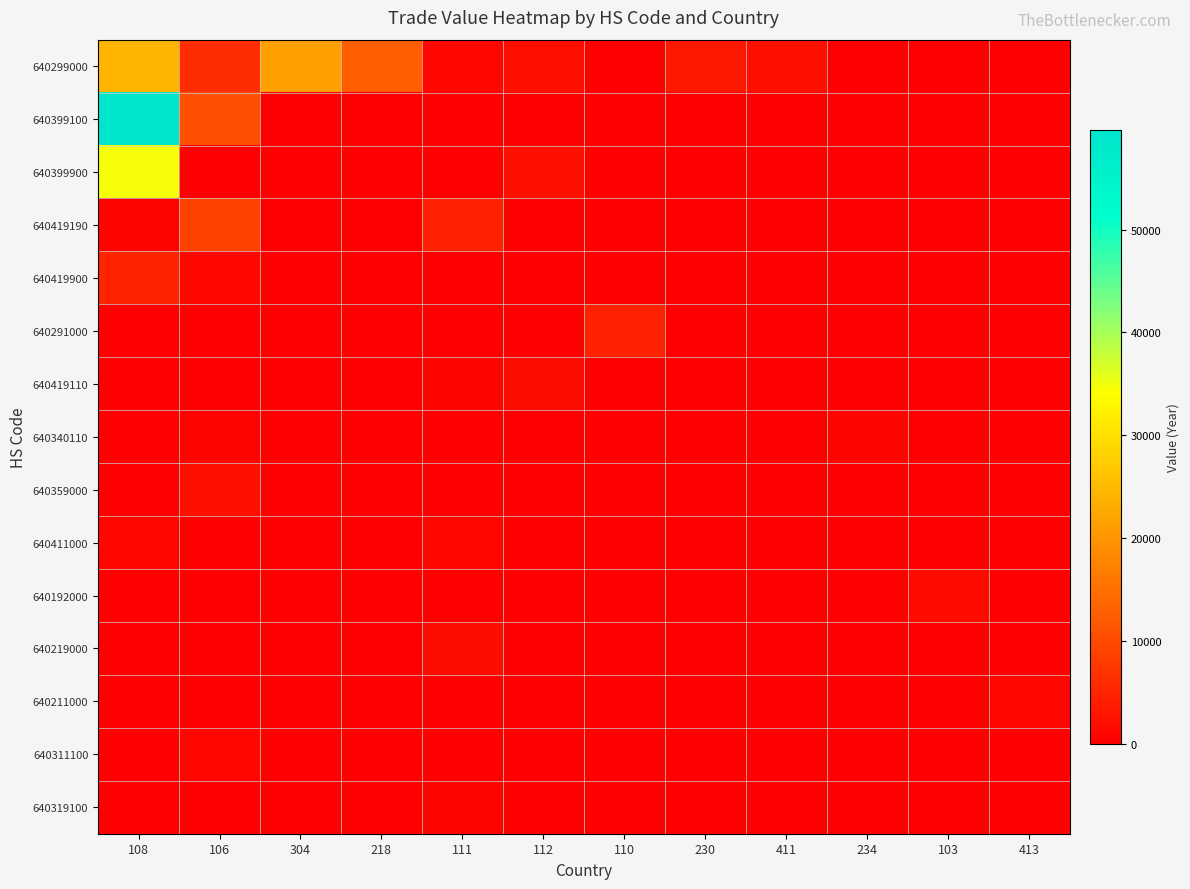

At 103, list the series in order from smallest to largest.

640299000, 640399100, 640399900, 640419190, 640419900, 640291000, 640419110, 640340110, 640359000, 640411000, 640219000, 640211000, 640311100, 640319100, 640192000